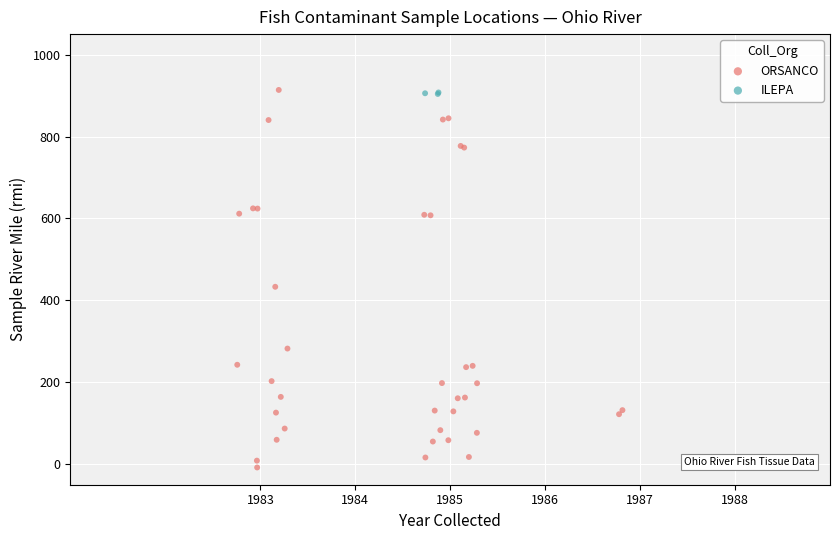

Which series has the largest Y range (max minus min)?

ORSANCO